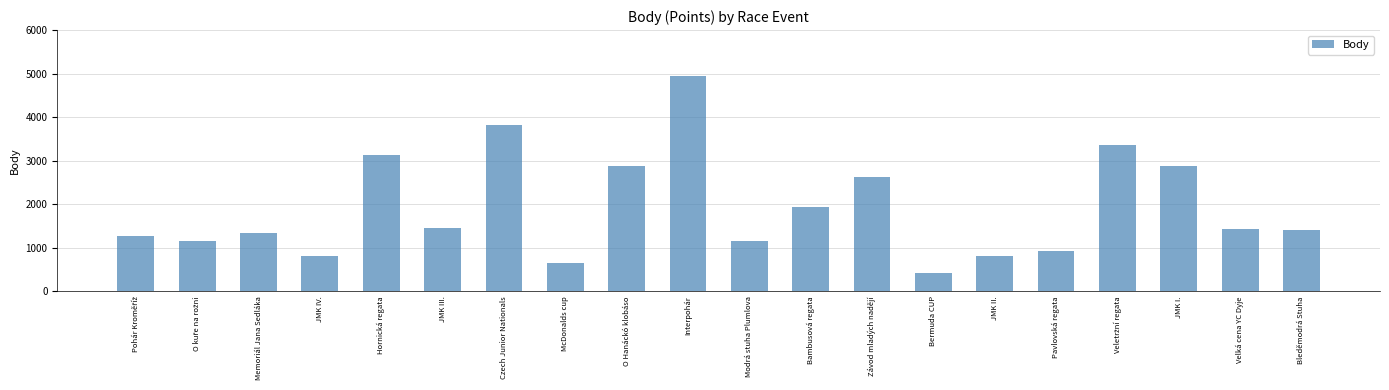

What is the approximate value at JMK III.?

1459